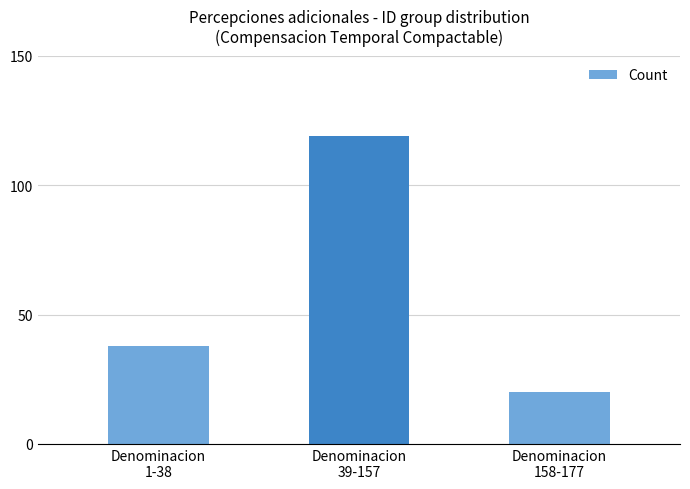

Between Denominacion
1-38 and Denominacion
158-177, which is larger?

Denominacion
1-38